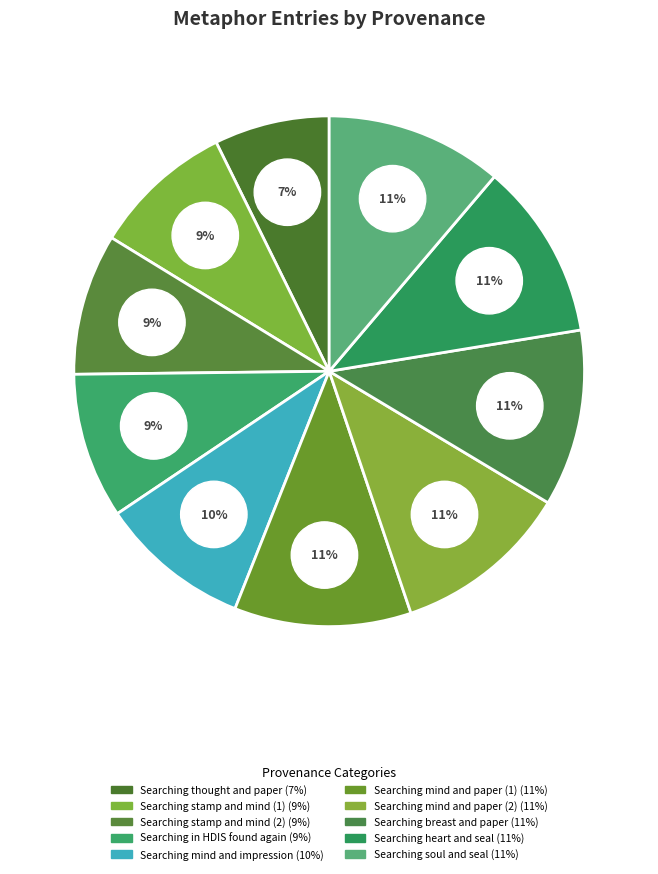

Combined, what portion of the pie is Searching heart and seal and Searching mind and impression?

20.8%